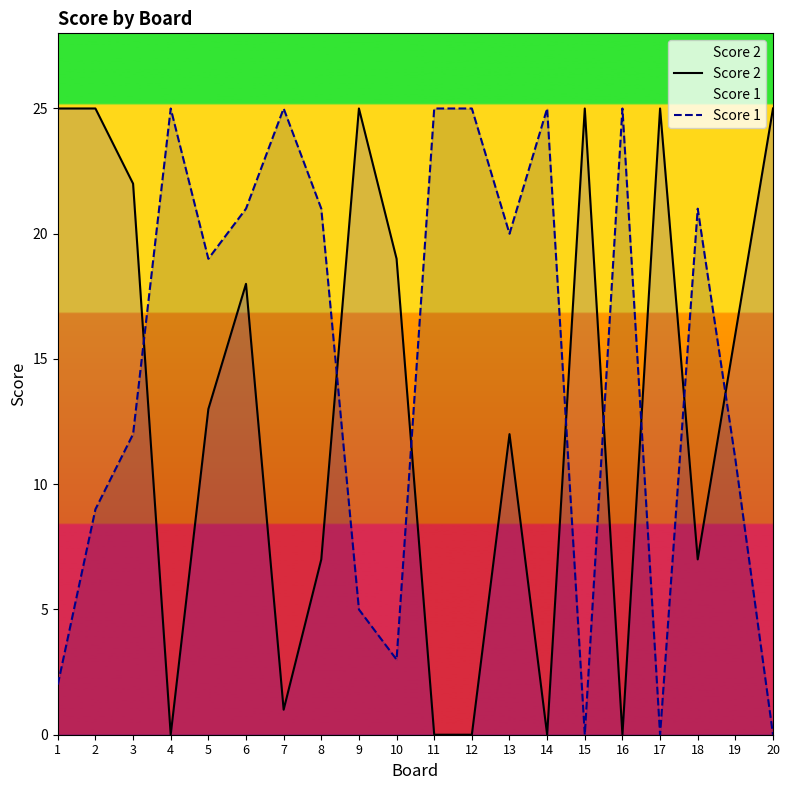

At which category does Score 2 reach its first local valley?

4